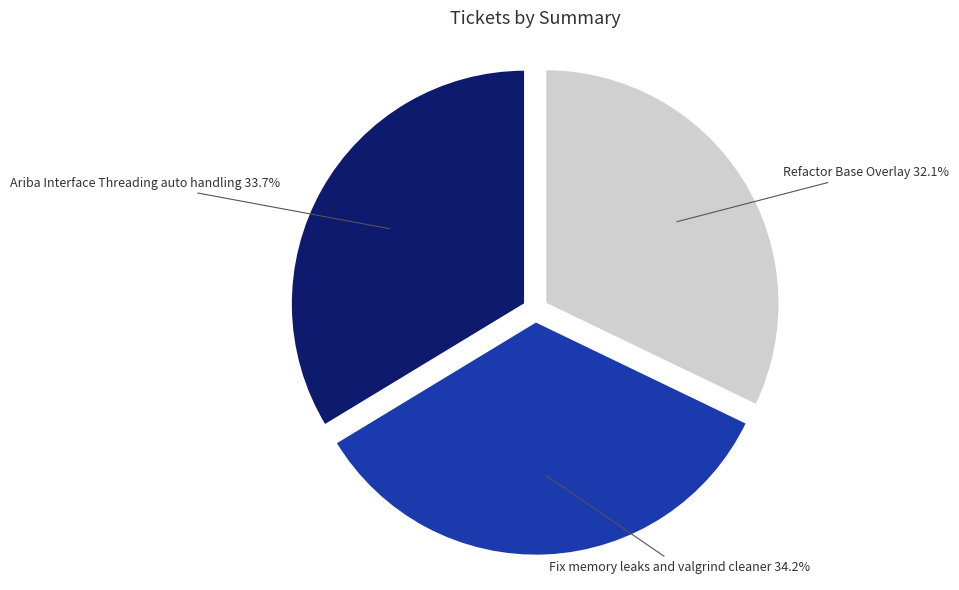

Is there any slice that represents more than half of the pie?

No